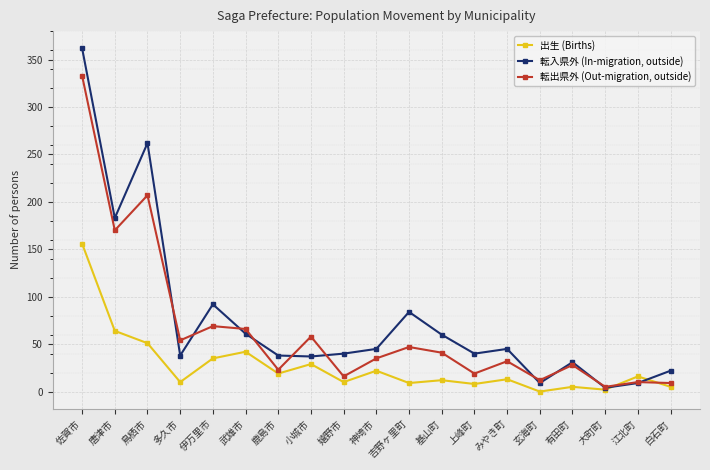

At how many categories does at least one series exceed 77?

5